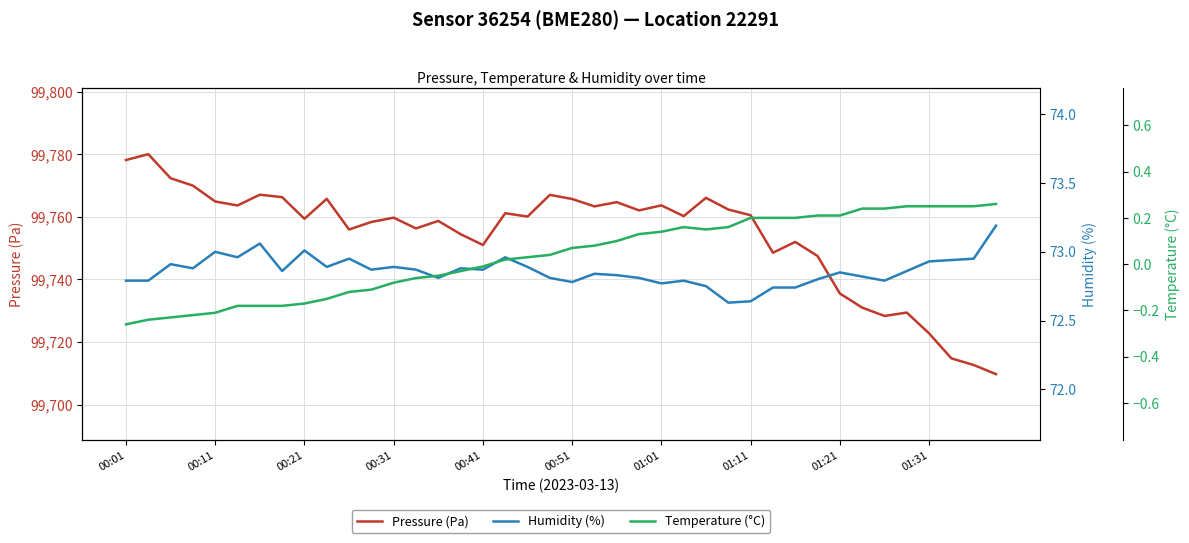

True or false: Pressure (Pa) has a value of 99760.5 at 01:11.

True